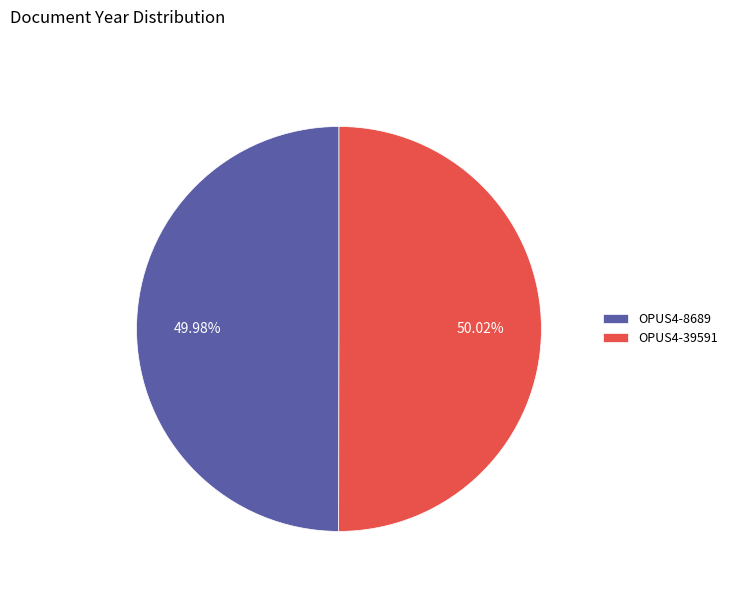

What is the ratio of the value at OPUS4-39591 to the value at OPUS4-8689?

1.0